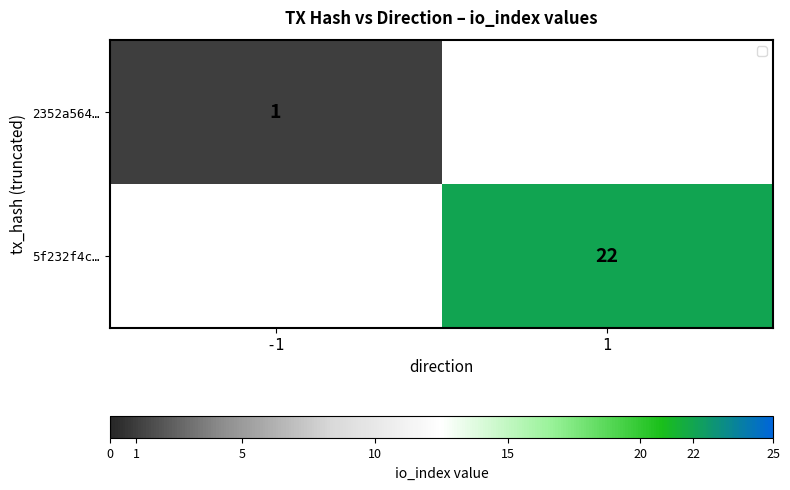

What is the maximum value shown in the chart?

22.0